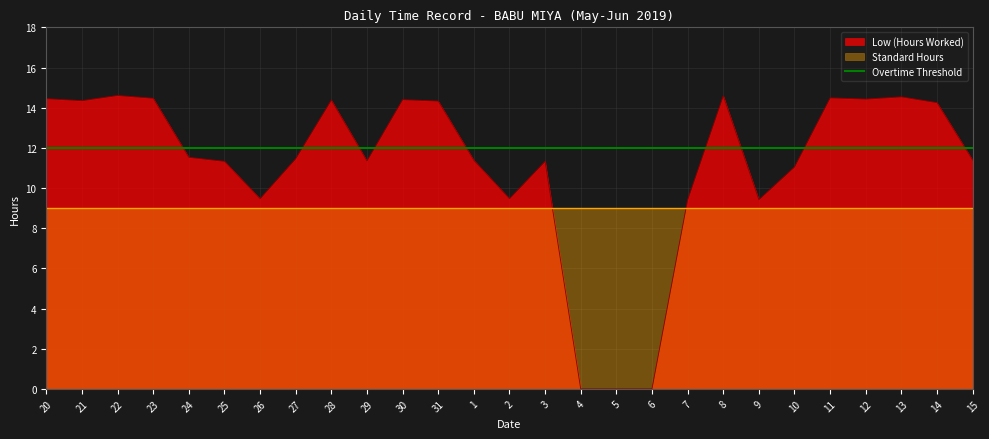

Reading left to right, list all the values displayed in this chart.

Low (Hours Worked): 14.4	14.3	14.6	14.5	11.5	11.3	9.5	11.5	14.4	11.3	14.4	14.3	11.4	9.5	11.3	0.0	0.0	0.0	9.4	14.6	9.4	11.1	14.5	14.4	14.5	14.2	11.4
Standard Hours: 9.0	9.0	9.0	9.0	9.0	9.0	9.0	9.0	9.0	9.0	9.0	9.0	9.0	9.0	9.0	9.0	9.0	9.0	9.0	9.0	9.0	9.0	9.0	9.0	9.0	9.0	9.0
Overtime Threshold: 12.0	12.0	12.0	12.0	12.0	12.0	12.0	12.0	12.0	12.0	12.0	12.0	12.0	12.0	12.0	12.0	12.0	12.0	12.0	12.0	12.0	12.0	12.0	12.0	12.0	12.0	12.0